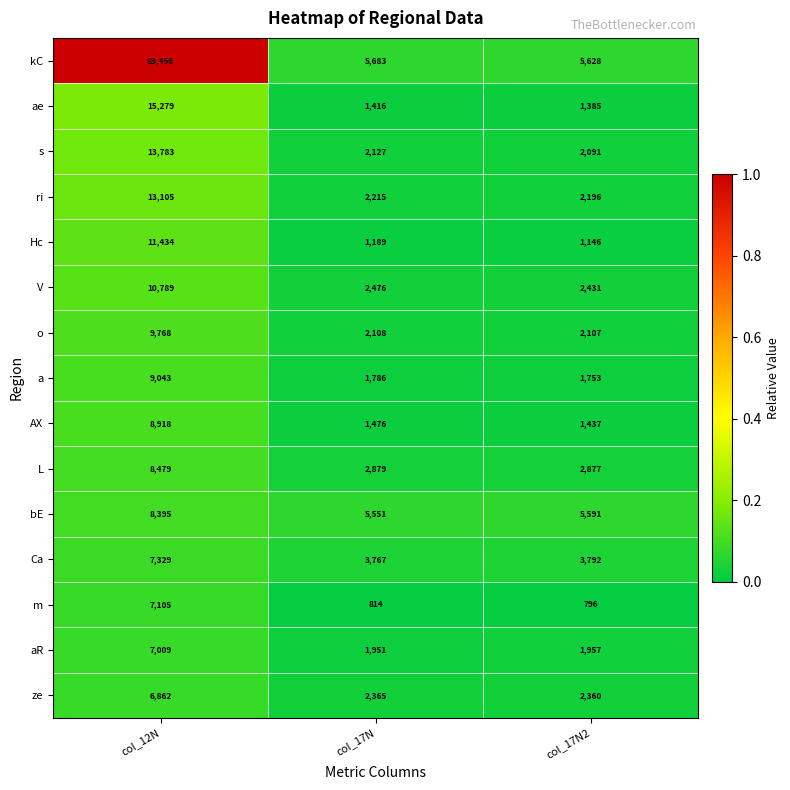

Which series has the widest spread of values?

kC